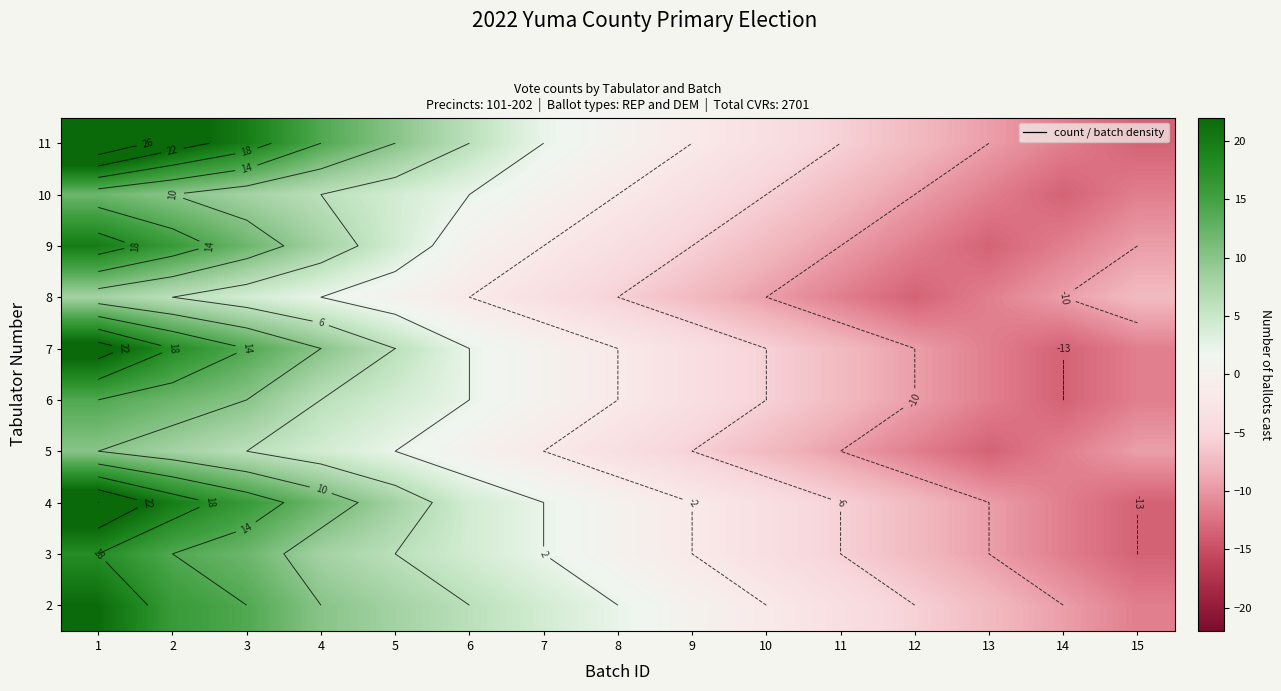

What is the smallest value displayed?

-13.4